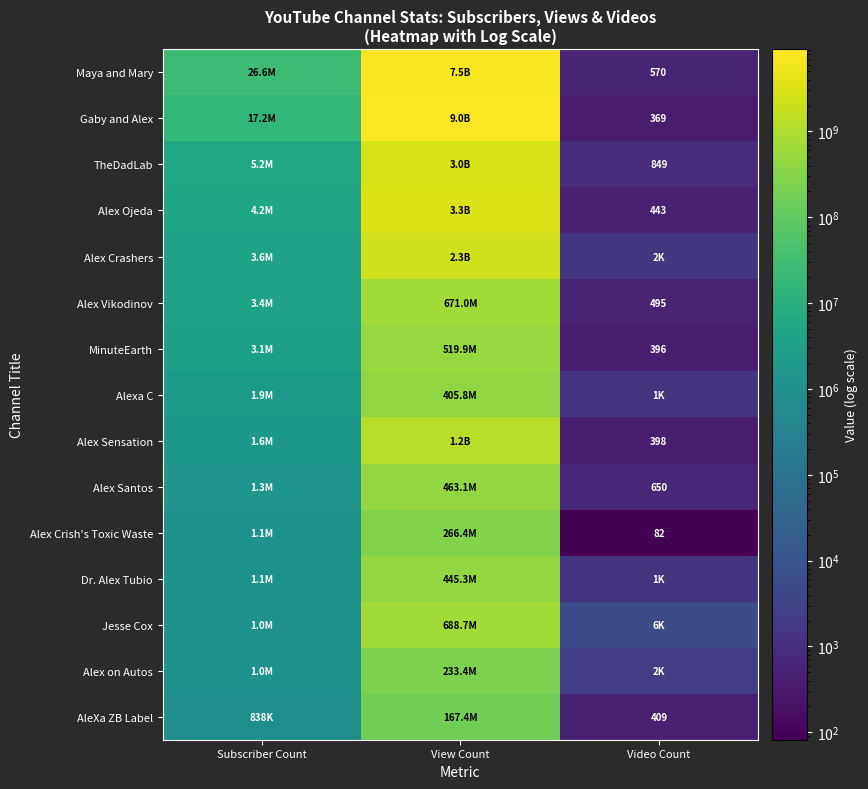

The Gaby and Alex series shows 6203017848 at View Count. True or false?

False